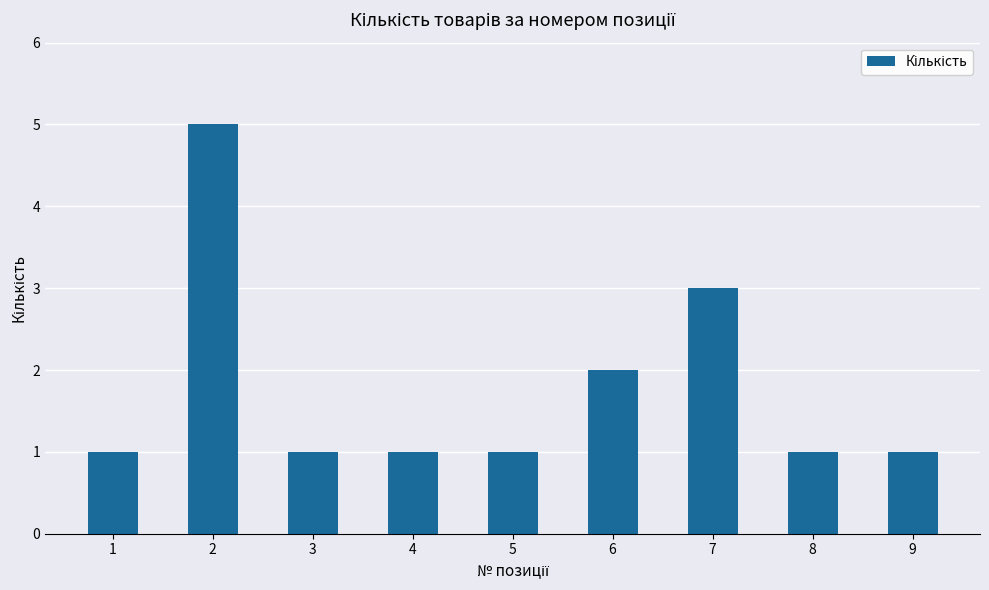

What is the change in value from 2 to 8?

-4